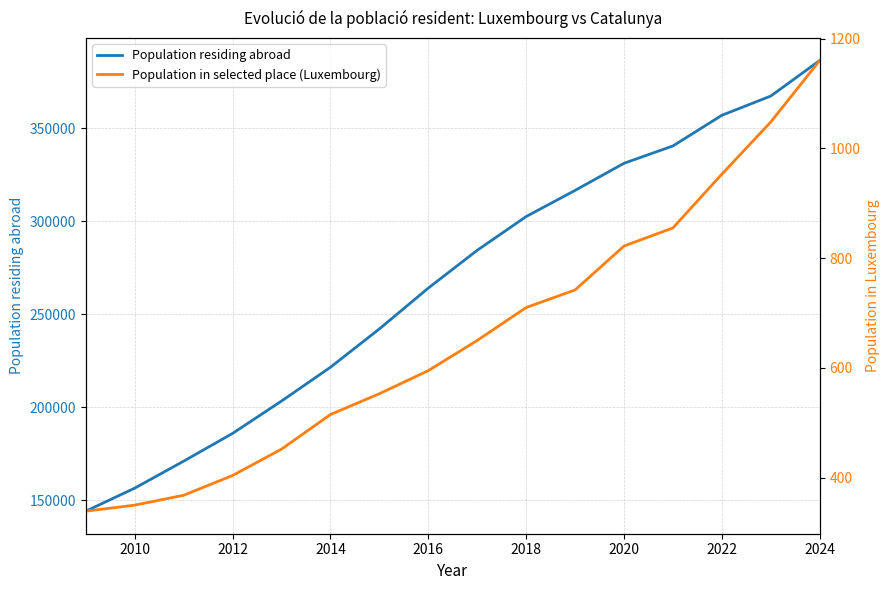

Where does the Population residing abroad series first go above 284374?

2018